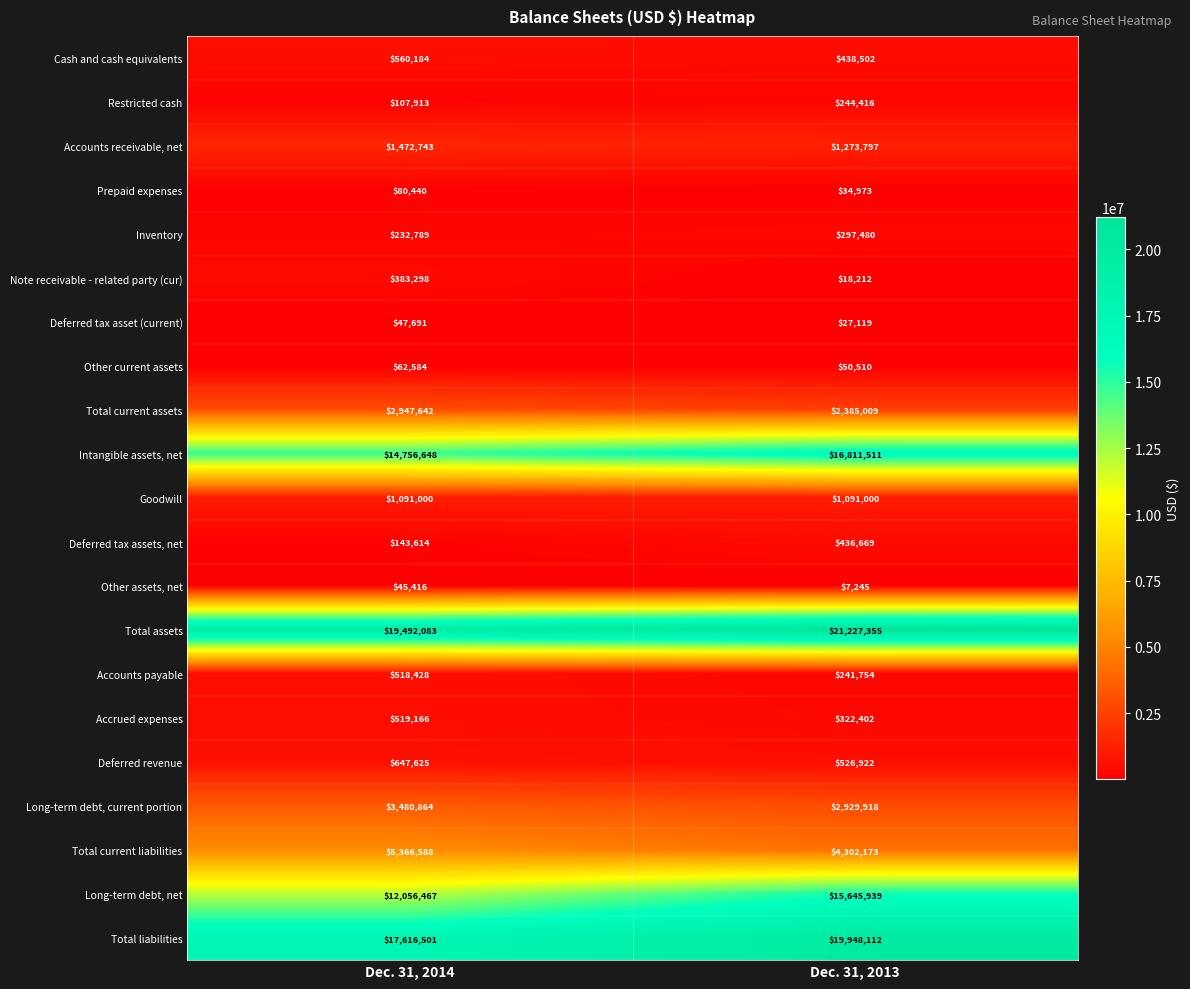

Read the Deferred revenue value at Dec. 31, 2013, to the nearest 50.

526900